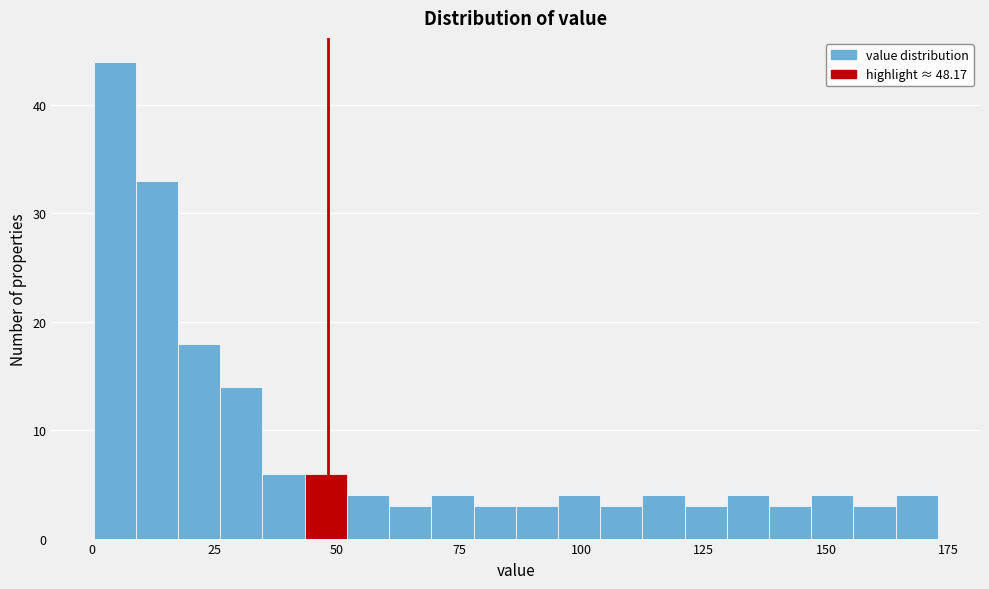

Read against the x-axis, roughly where is the centre of the tallest bar?

5